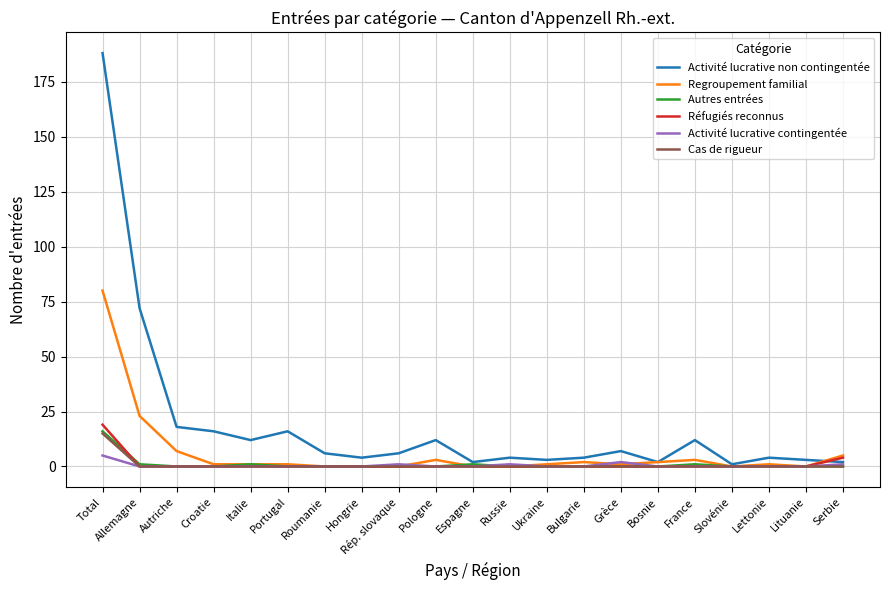

True or false: Regroupement familial has a value of 0 at Slovénie.

True